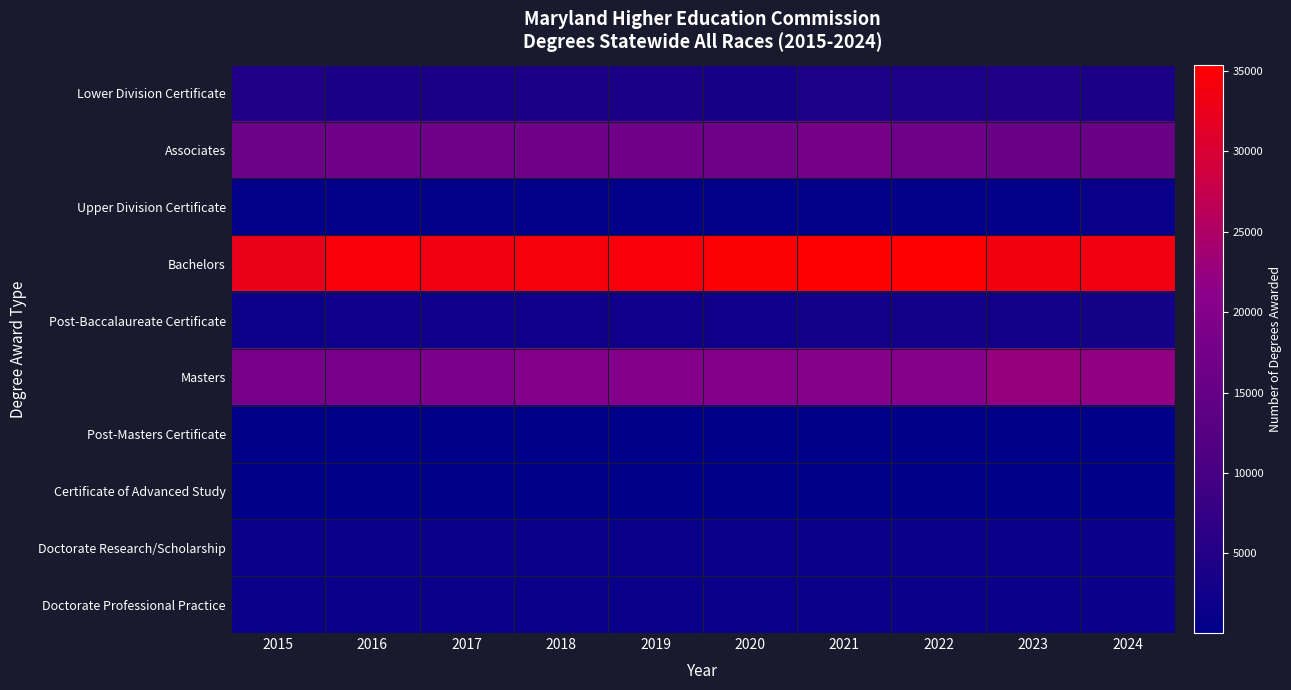

At which category is the sum across all series the highest?

2021